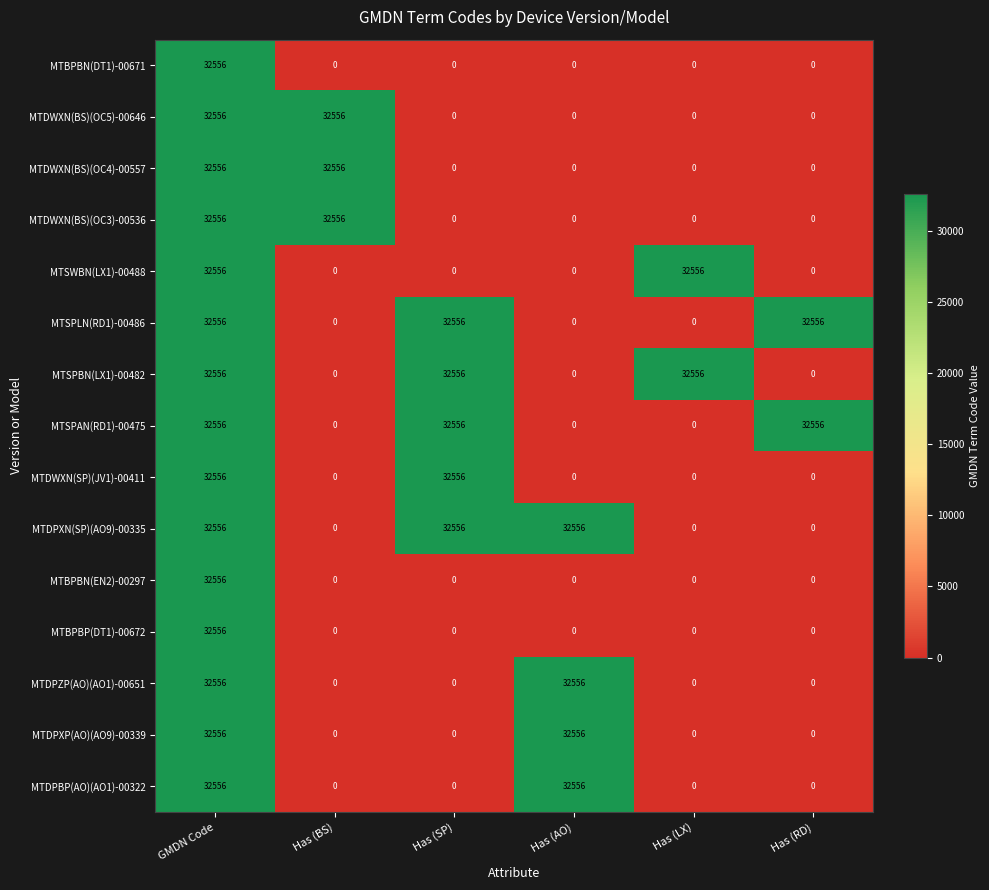

The value of MTSPLN(RD1)-00486 at Has (LX) is 0. True or false?

True